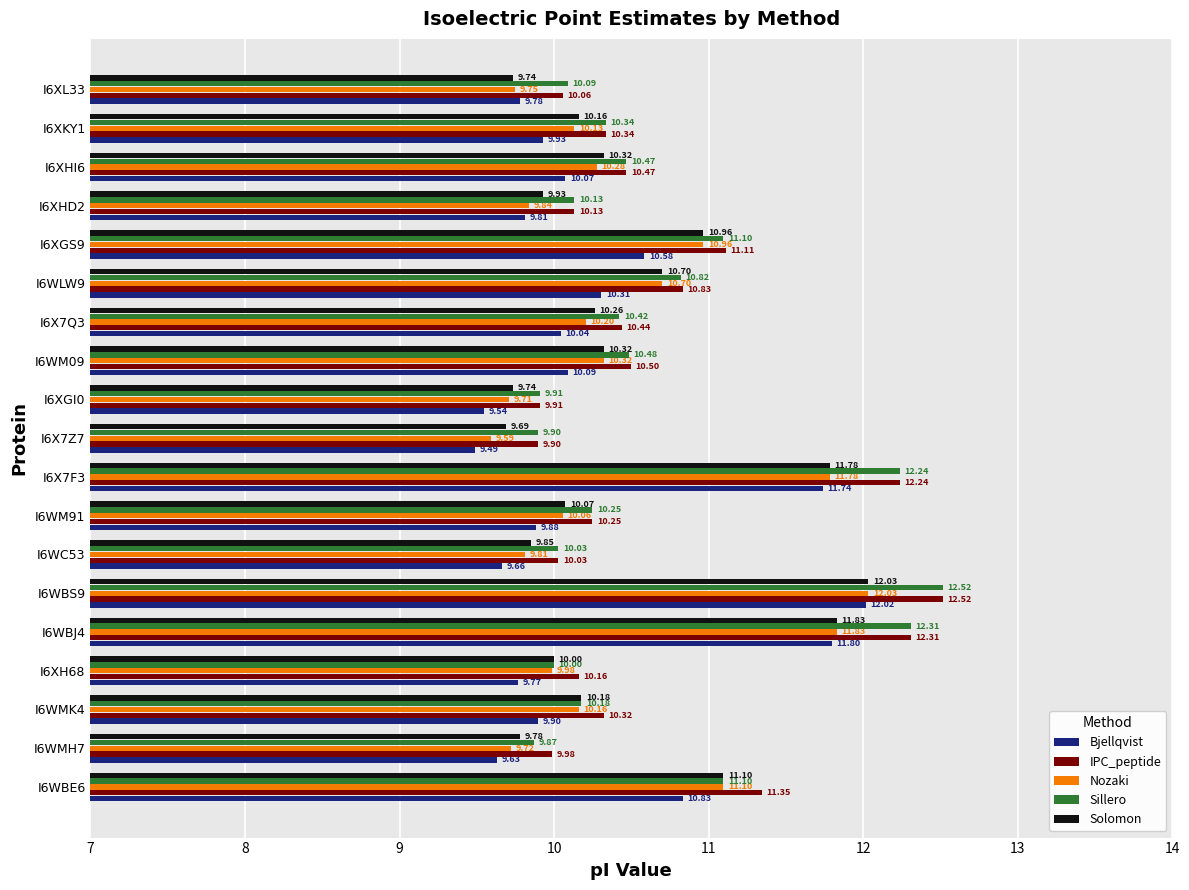

At how many categories does at least one series exceed 11?

5